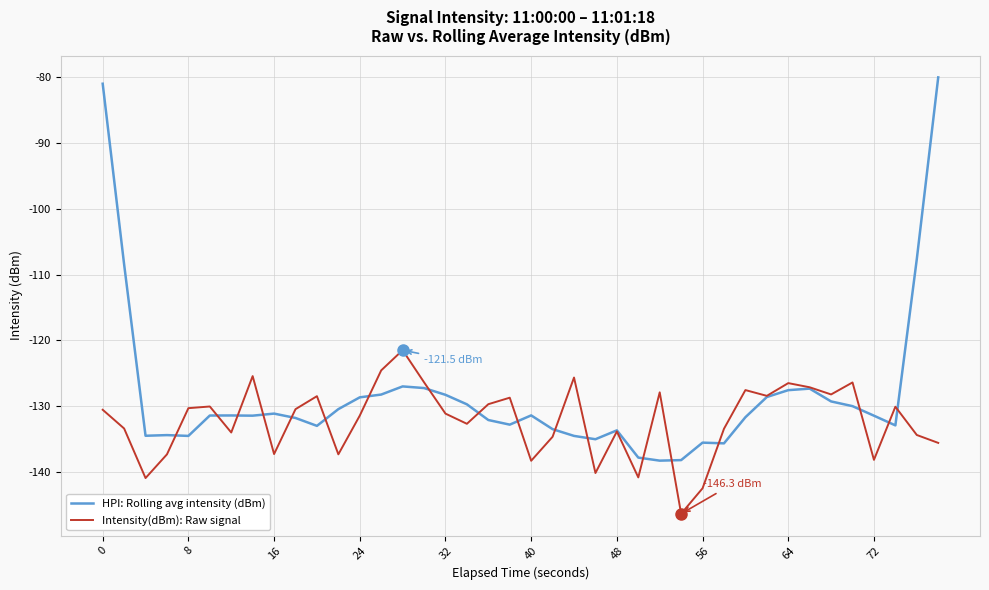

Which series has the largest range (max minus min)?

HPI: Rolling avg intensity (dBm)